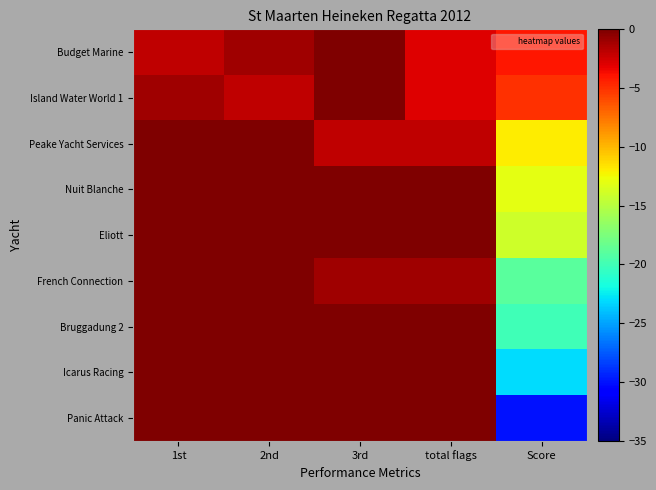

Rank the series by their maximum value, from highest to lowest.

Budget Marine, Island Water World 1, Peake Yacht Services, Nuit Blanche, Eliott, French Connection, Bruggadung 2, Icarus Racing, Panic Attack